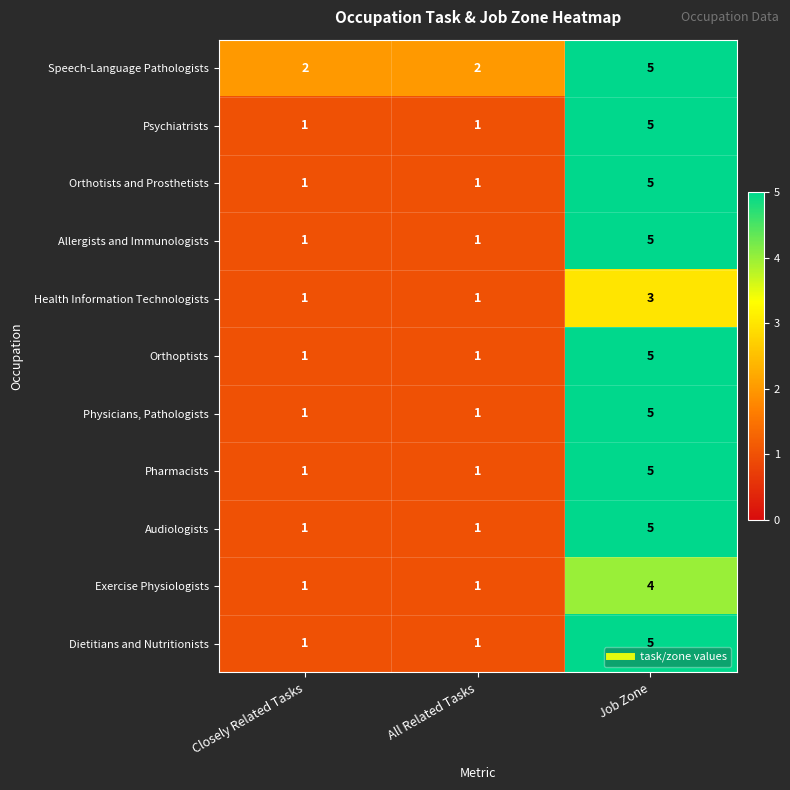

What is the greatest value displayed?

5